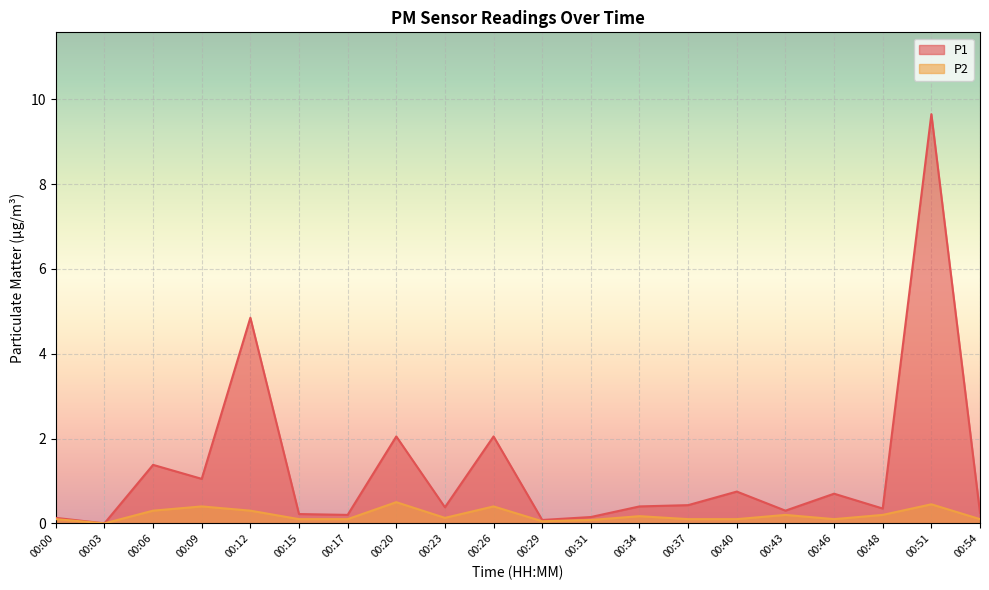

Rank the series by their average value, from lowest to highest.

P2, P1